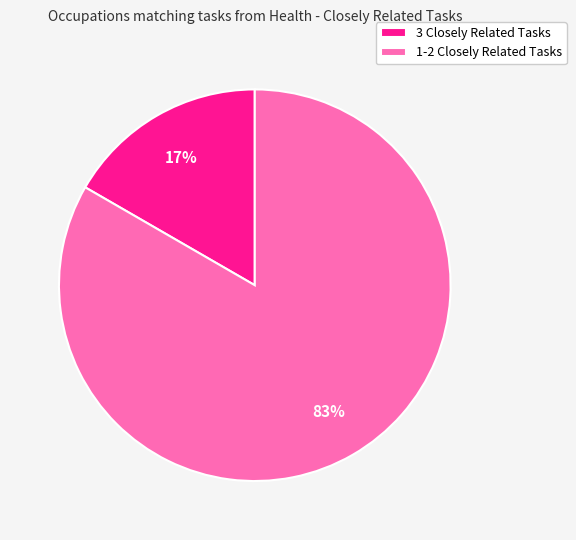

How many slices are in this pie chart?

2